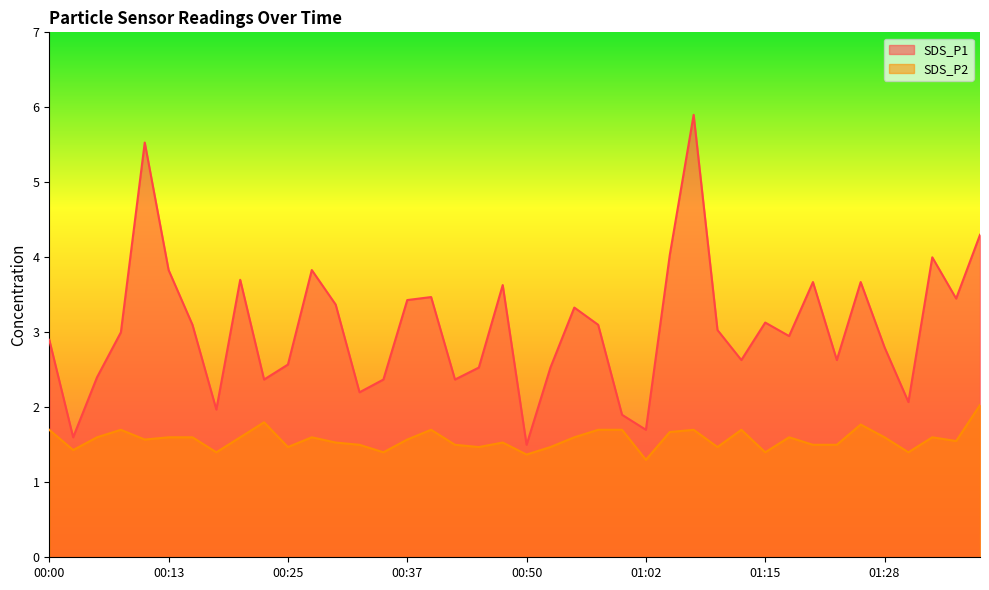

What is the difference between the second highest and minimum values in the SDS_P2 series?

0.5